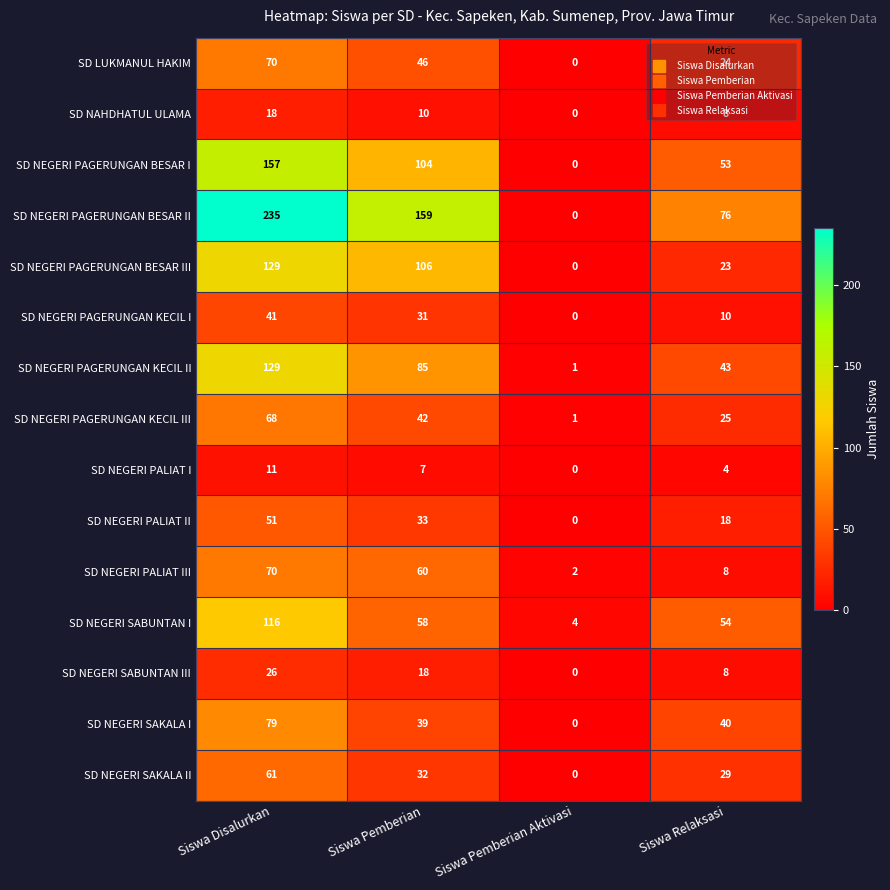

At how many categories does at least one series exceed 49?

3